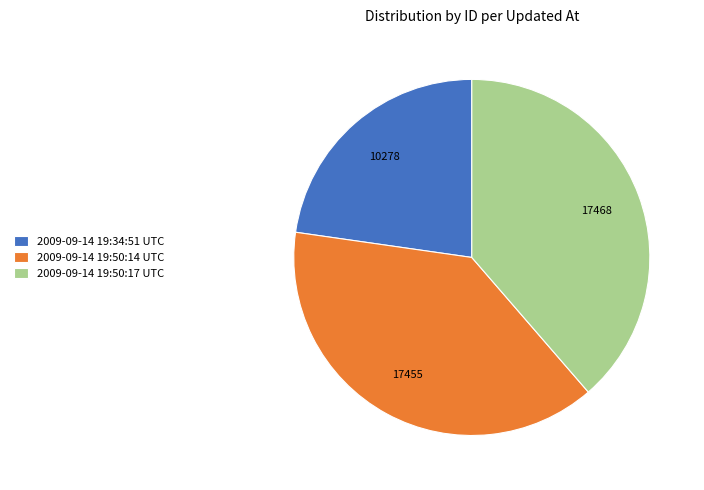

What is the ratio of the value at 2009-09-14 19:50:14 UTC to the value at 2009-09-14 19:34:51 UTC?

1.7